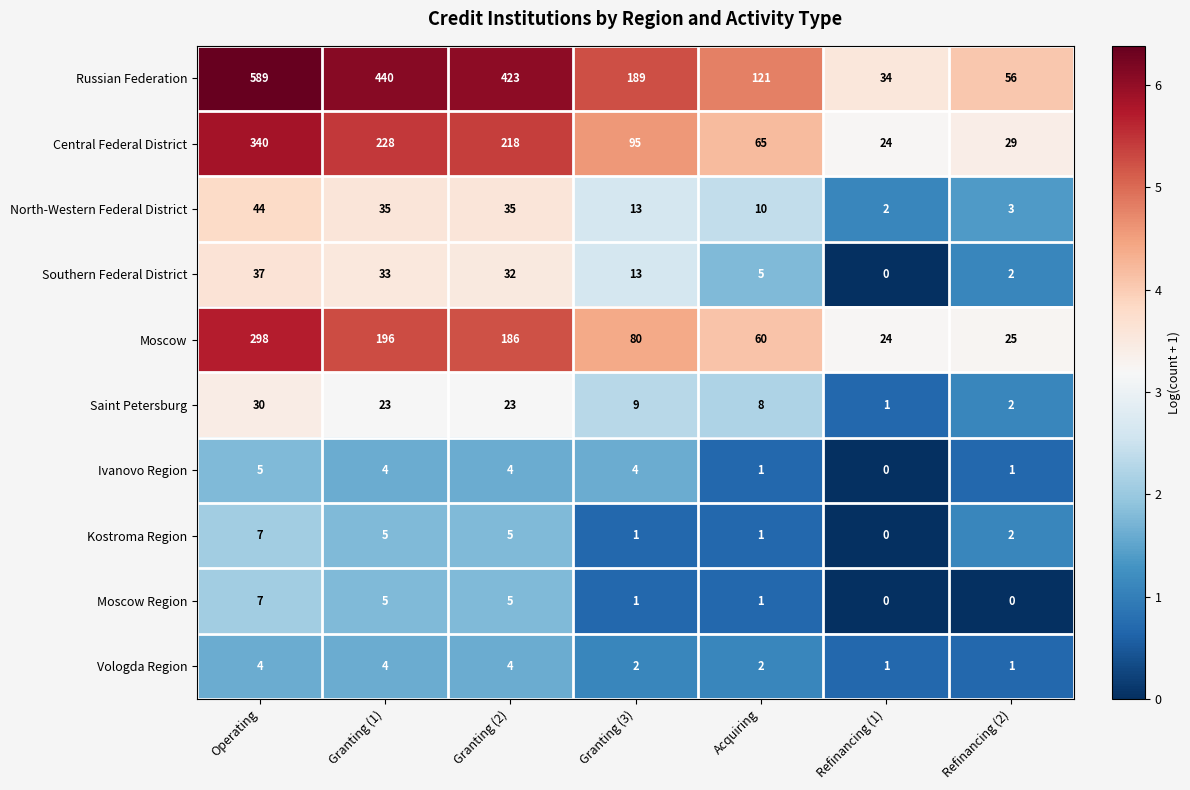

Count the number of data series in this chart.

10